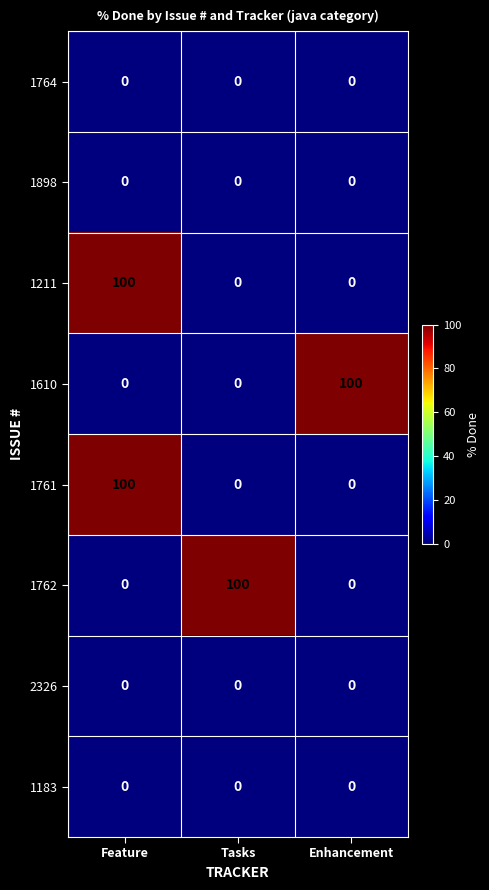

Count the 1610 values in the range 0 to 100.

3